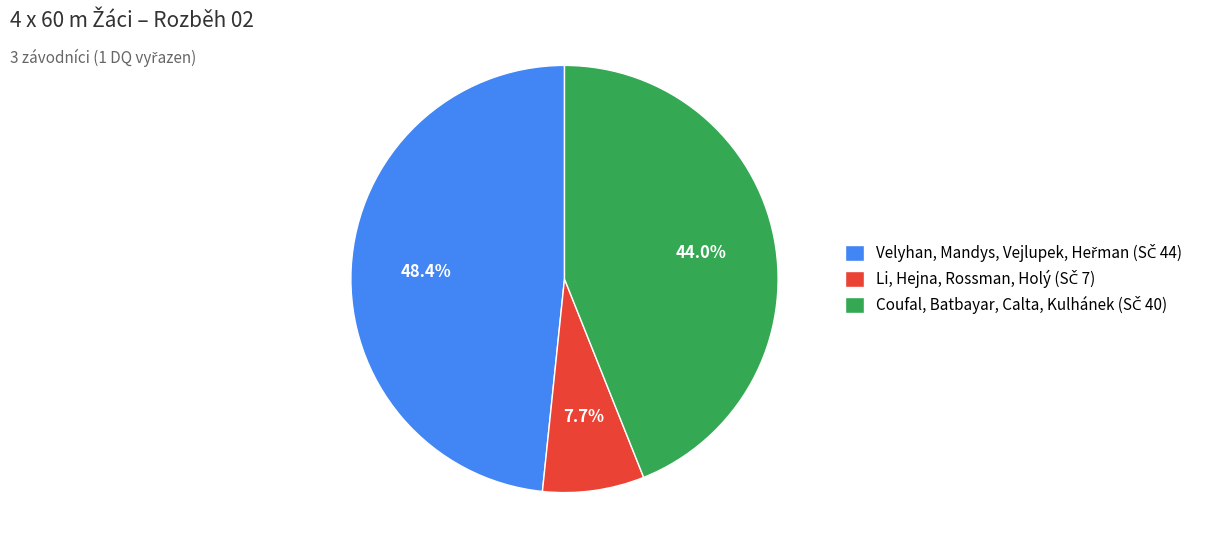

Does any single category account for the majority?

No